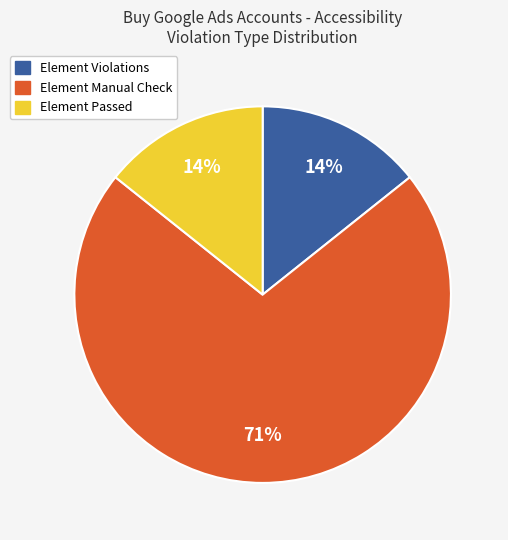

Is there a majority slice in this chart?

Yes